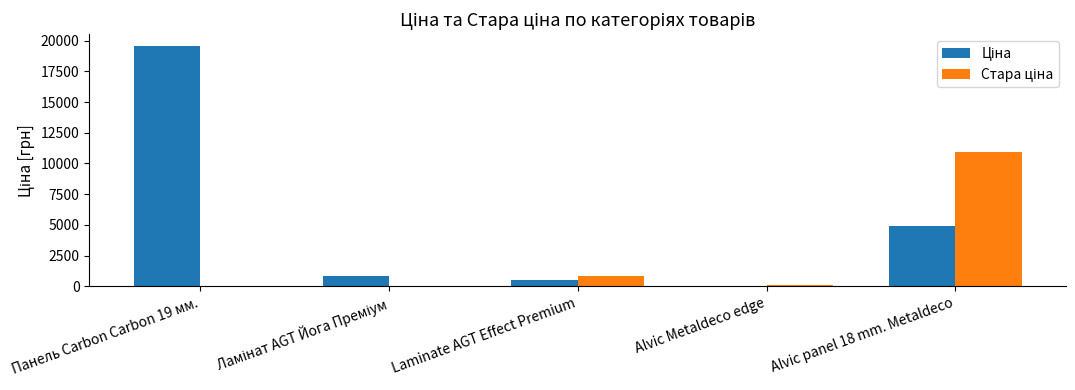

At which category is the sum across all series the highest?

Панель Carbon Carbon 19 мм.